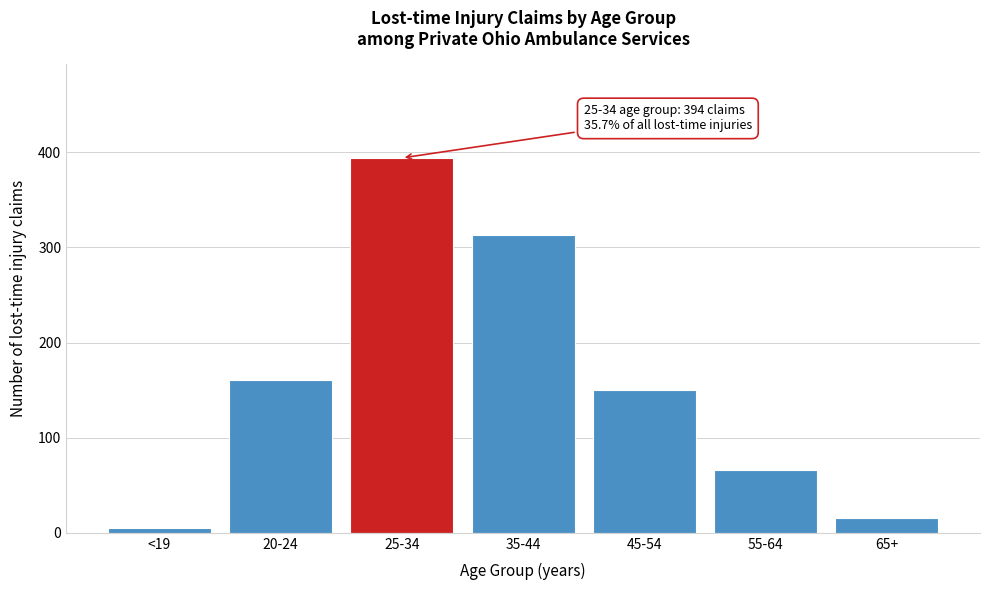

Reading left to right, transcribe all the data shown in this chart.

5	161	394	313	150	66	16